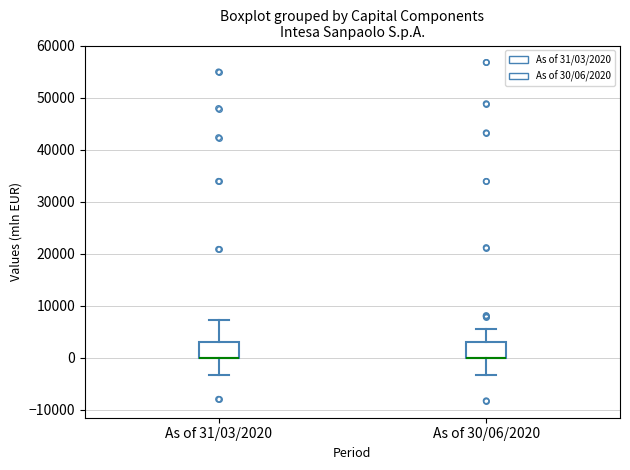

Reading left to right, read every box against the y-axis: the position of its median line, the range the box covers, and the ends of its whiskers. The values are not printed on the chart, so give them approximately, as read against the axis.

As of 31/03/2020: median 0 (drawn on the box's lower edge), box 0 to 3000, whiskers -3000 to 7000
As of 30/06/2020: median 0 (drawn on the box's lower edge), box 0 to 3000, whiskers -3000 to 6000